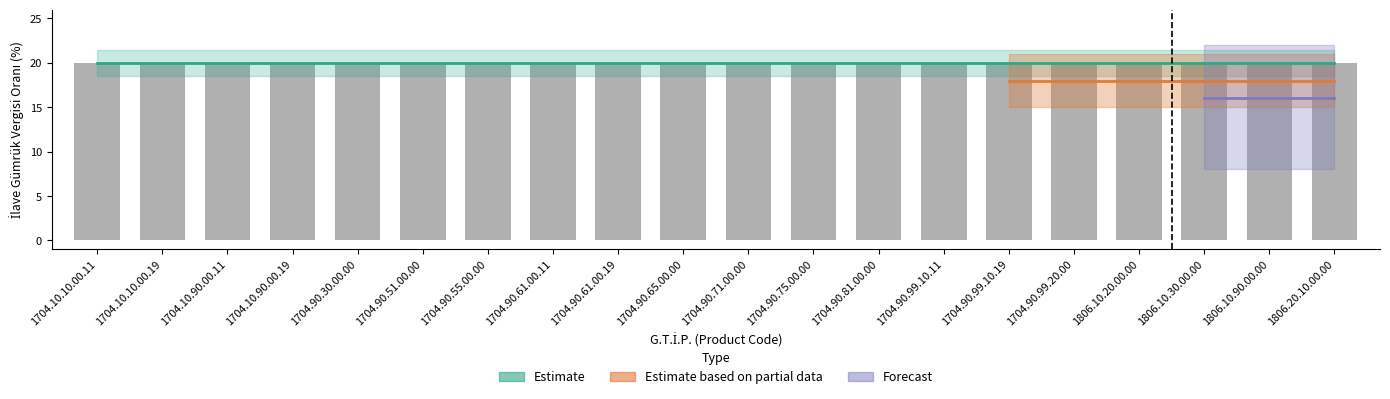

What is the sum of the IRAN (O.T.D.U) values at 1704.10.90.00.19 and 1704.10.90.00.11?

40